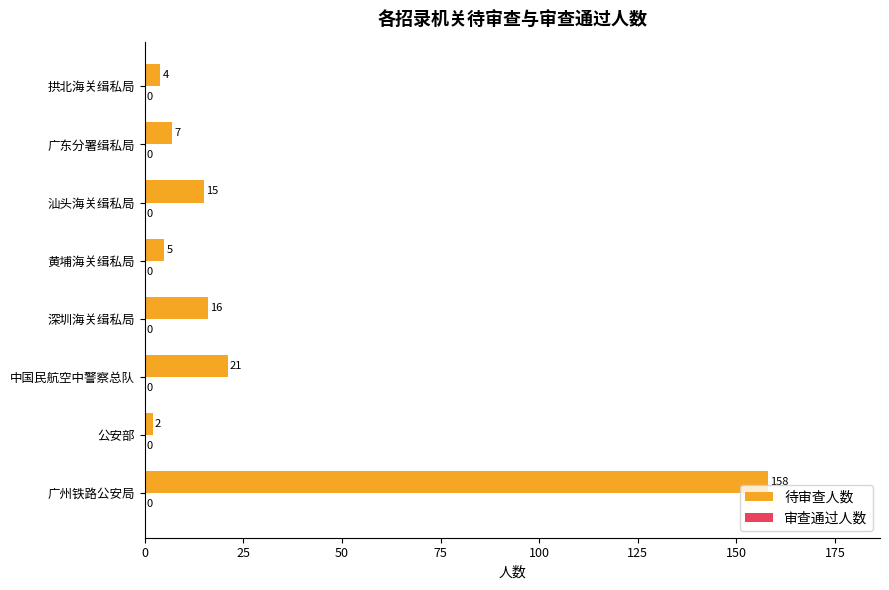

Rank the categories by value from highest to lowest.

广州铁路公安局, 中国民航空中警察总队, 深圳海关缉私局, 汕头海关缉私局, 广东分署缉私局, 黄埔海关缉私局, 拱北海关缉私局, 公安部